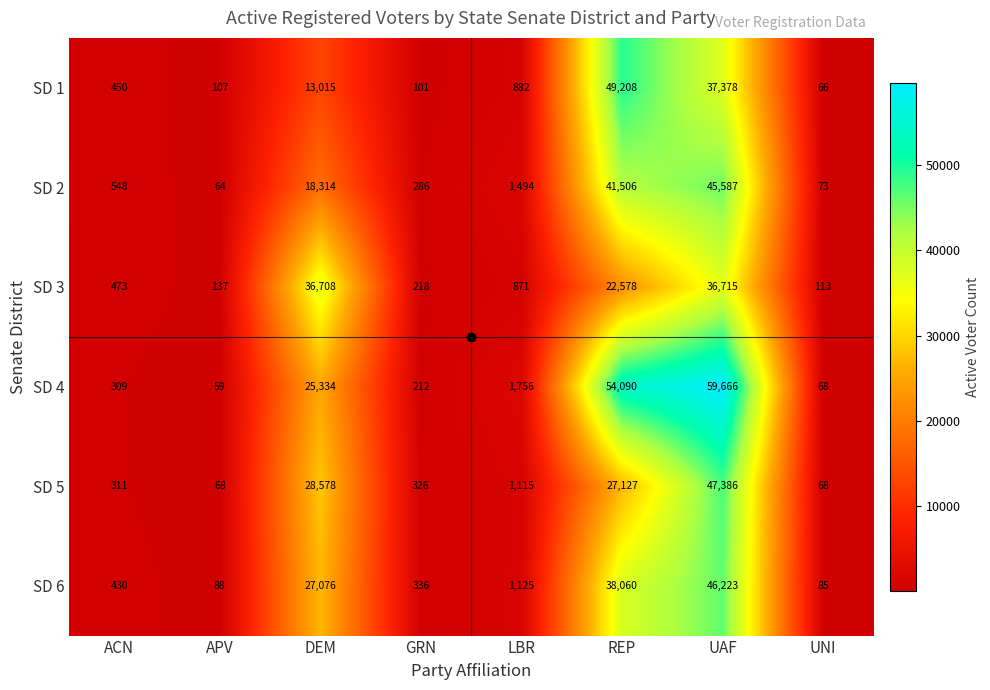

How many categories are shown in the chart?

8